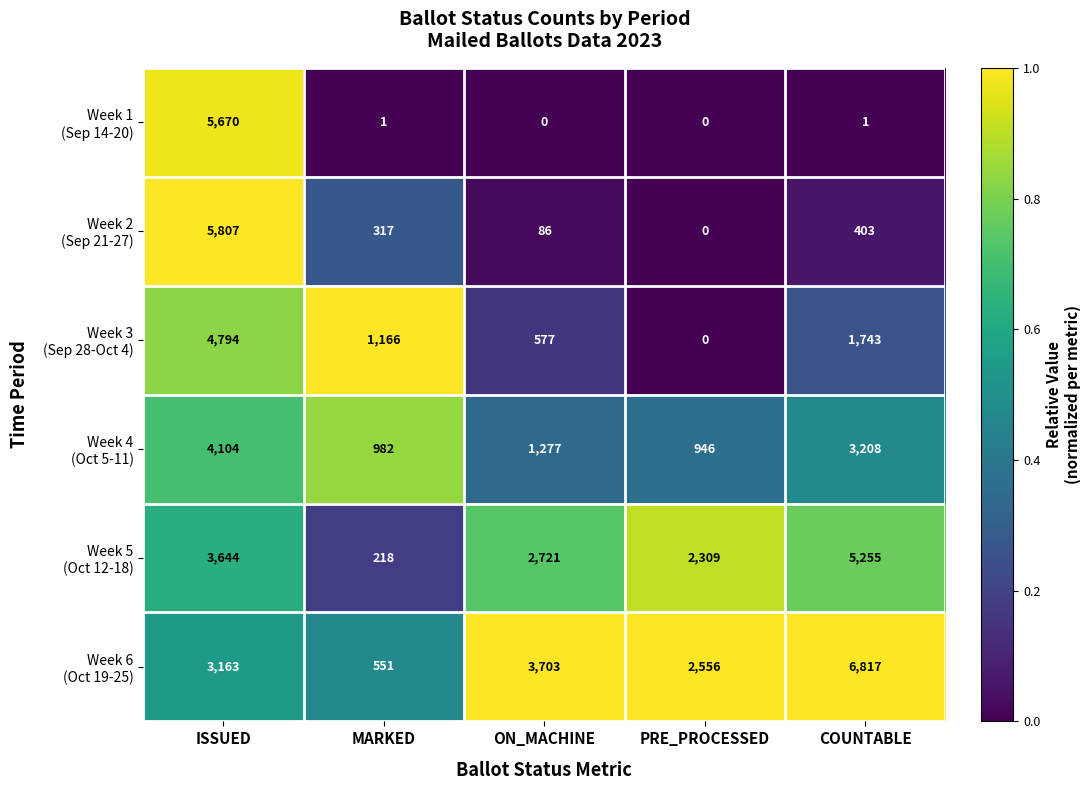

Which category has the highest value across all series?

COUNTABLE